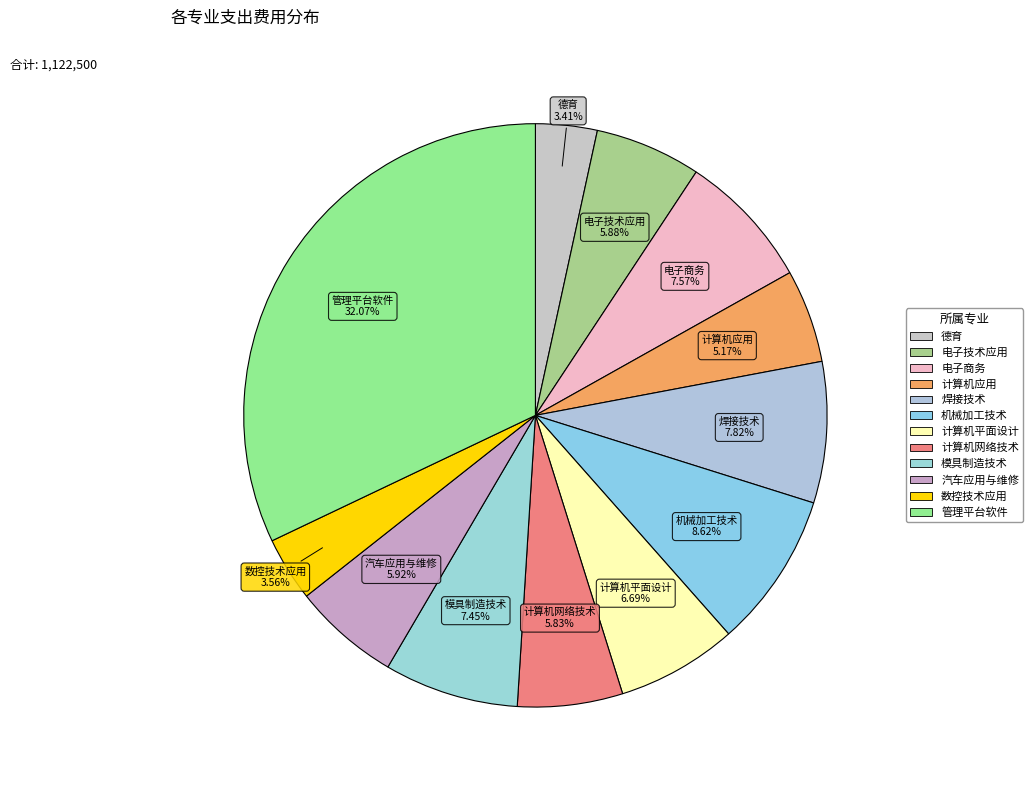

How many segments does this pie chart have?

12